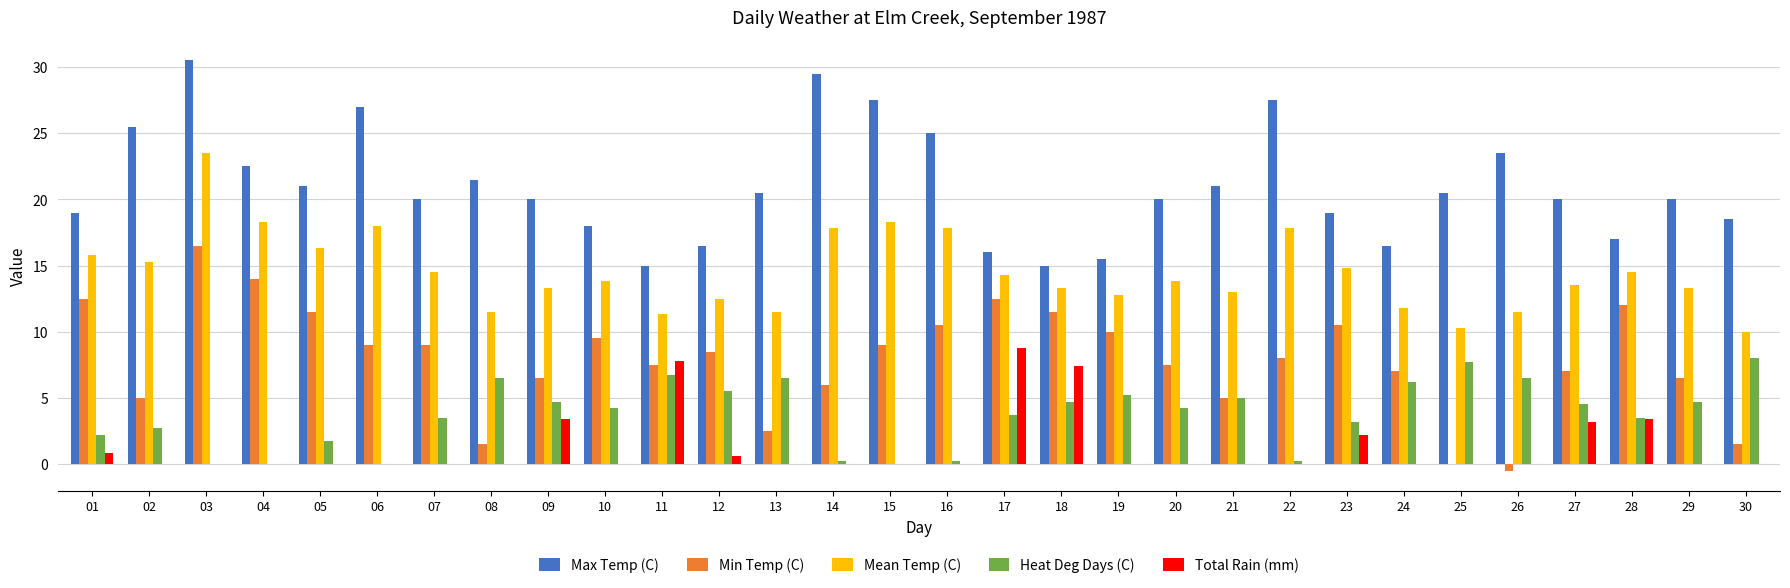

Reading left to right, list all the values displayed in this chart.

Max Temp (C): 19.0	25.5	30.5	22.5	21.0	27.0	20.0	21.5	20.0	18.0	15.0	16.5	20.5	29.5	27.5	25.0	16.0	15.0	15.5	20.0	21.0	27.5	19.0	16.5	20.5	23.5	20.0	17.0	20.0	18.5
Min Temp (C): 12.5	5.0	16.5	14.0	11.5	9.0	9.0	1.5	6.5	9.5	7.5	8.5	2.5	6.0	9.0	10.5	12.5	11.5	10.0	7.5	5.0	8.0	10.5	7.0	0.0	-0.5	7.0	12.0	6.5	1.5
Mean Temp (C): 15.8	15.3	23.5	18.3	16.3	18.0	14.5	11.5	13.3	13.8	11.3	12.5	11.5	17.8	18.3	17.8	14.3	13.3	12.8	13.8	13.0	17.8	14.8	11.8	10.3	11.5	13.5	14.5	13.3	10.0
Heat Deg Days (C): 2.2	2.7	0.0	0.0	1.7	0.0	3.5	6.5	4.7	4.2	6.7	5.5	6.5	0.2	0.0	0.2	3.7	4.7	5.2	4.2	5.0	0.2	3.2	6.2	7.7	6.5	4.5	3.5	4.7	8.0
Total Rain (mm): 0.8	0.0	0.0	0.0	0.0	0.0	0.0	0.0	3.4	0.0	7.8	0.6	0.0	0.0	0.0	0.0	8.8	7.4	0.0	0.0	0.0	0.0	2.2	0.0	0.0	0.0	3.2	3.4	0.0	0.0